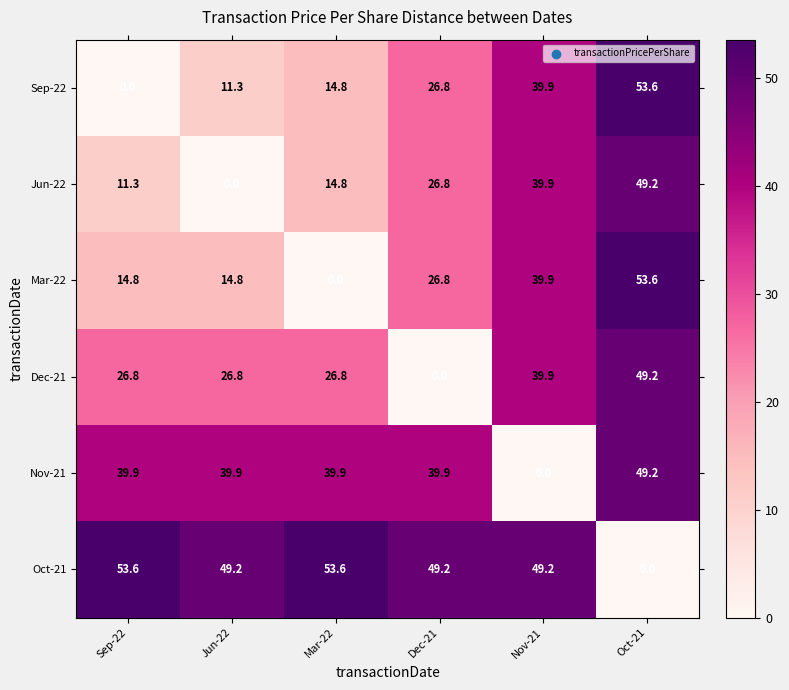

The Sep-22 series shows 39.7 at Dec-21. True or false?

False